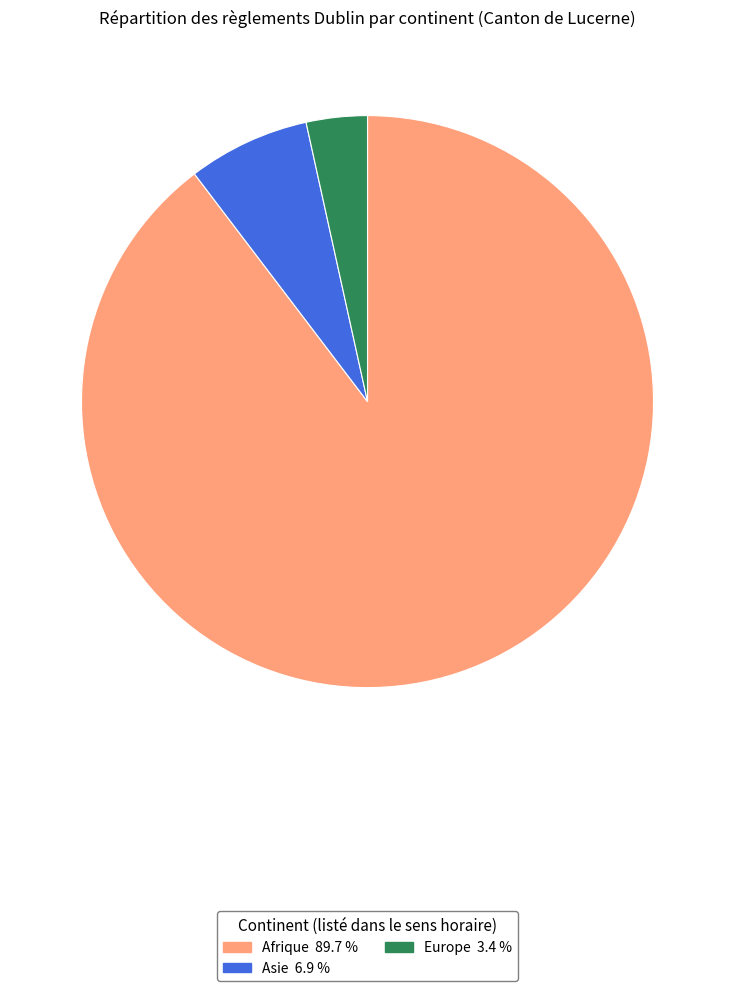

How many slices are in this pie chart?

3